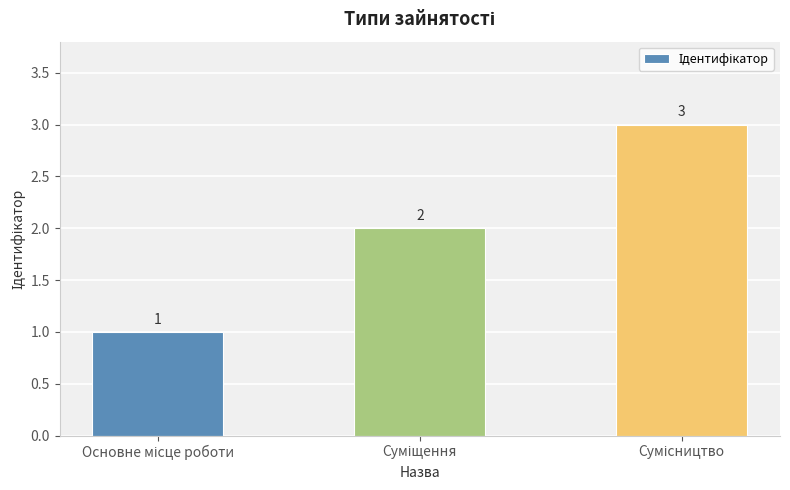

Count the values in the range 1 to 3.

3